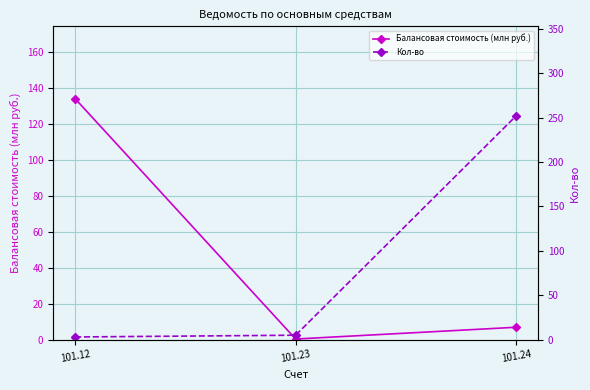

How many values in the Балансовая стоимость (млн руб.) series are below 6?

1